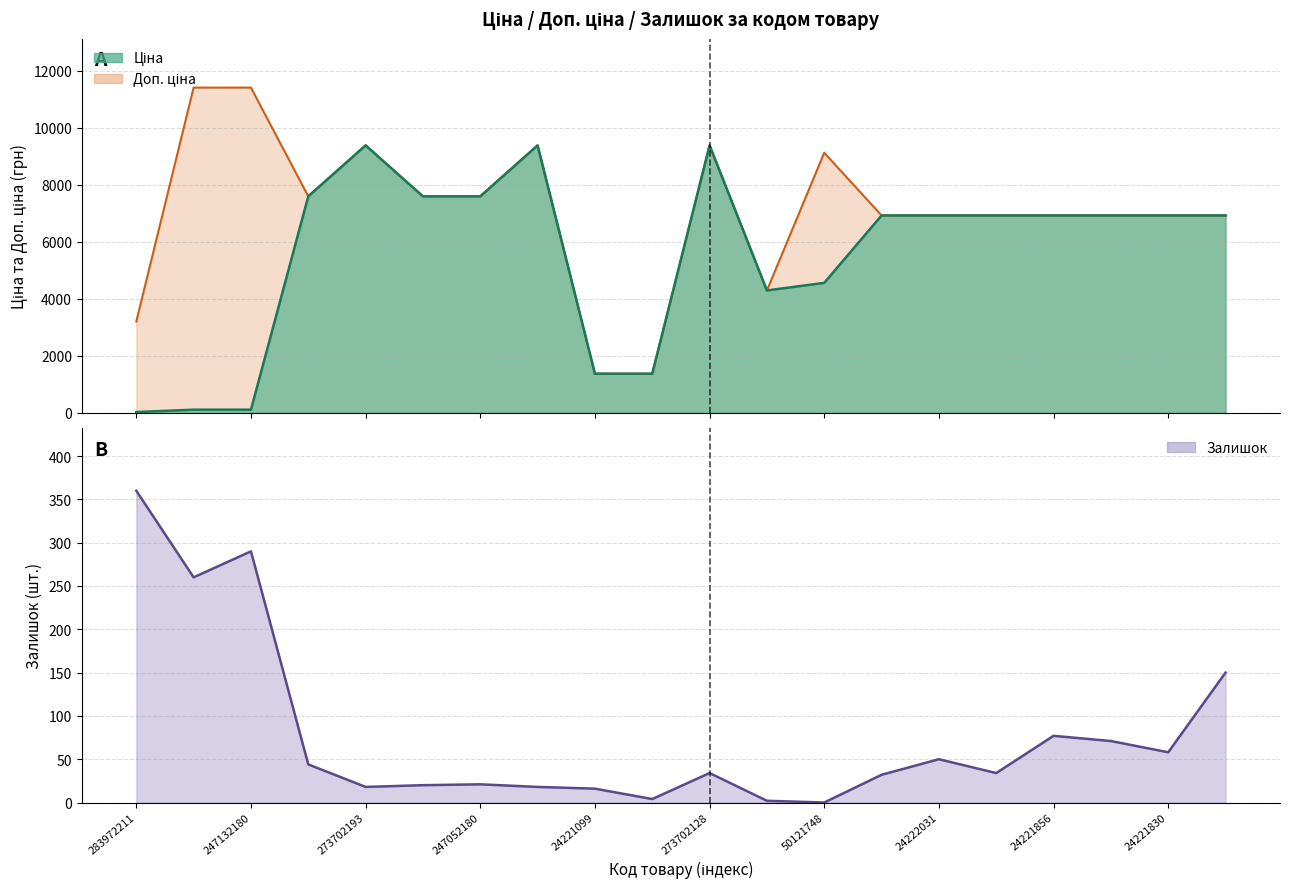

Where is the first local maximum for Ціна?

273702193